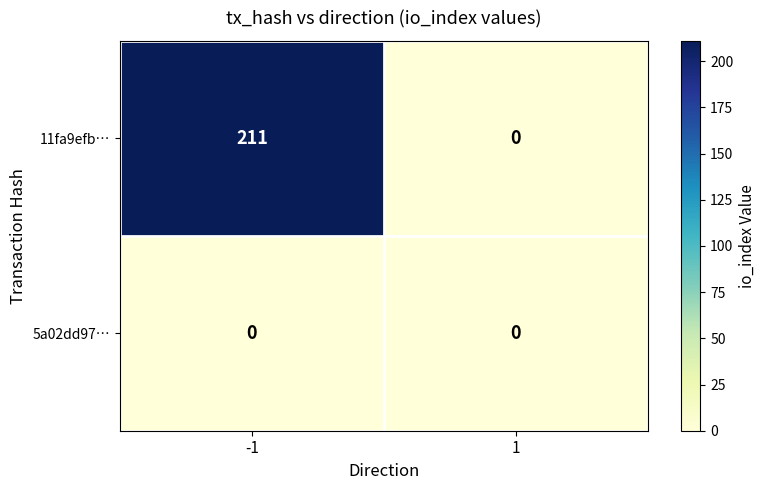

What is the average value of the 11fa9efb… series?

106